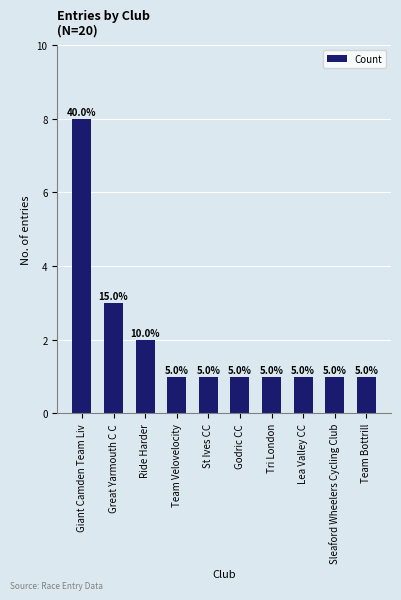

Between Great Yarmouth C C and Sleaford Wheelers Cycling Club, which is larger?

Great Yarmouth C C